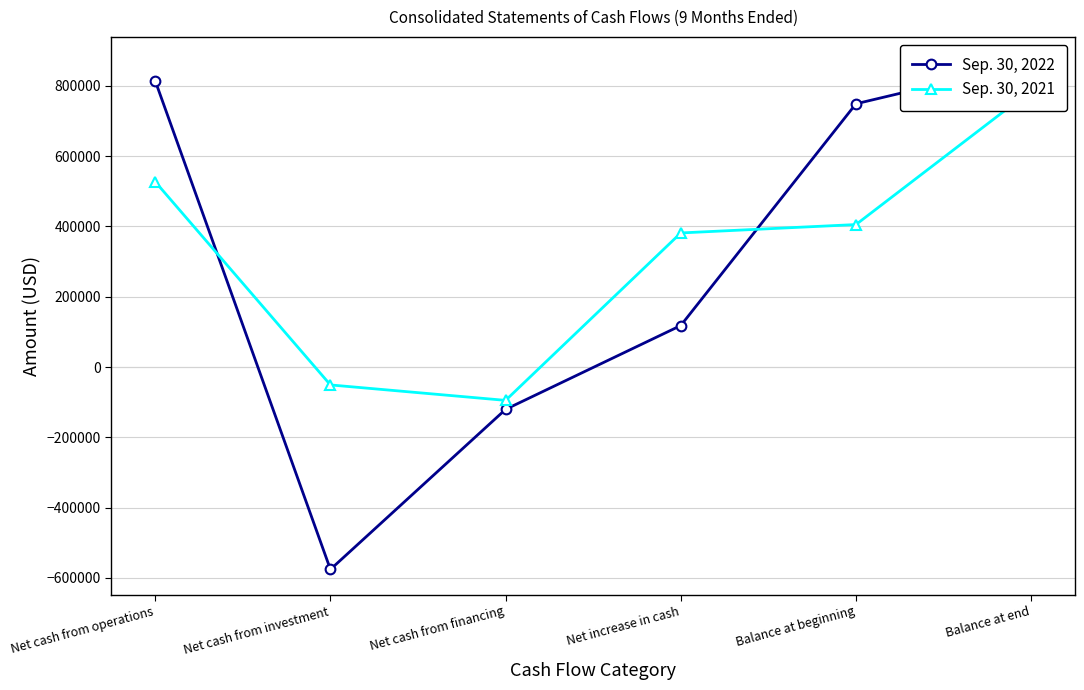

The Sep. 30, 2021 series shows -50824 at Net cash from investment. True or false?

True